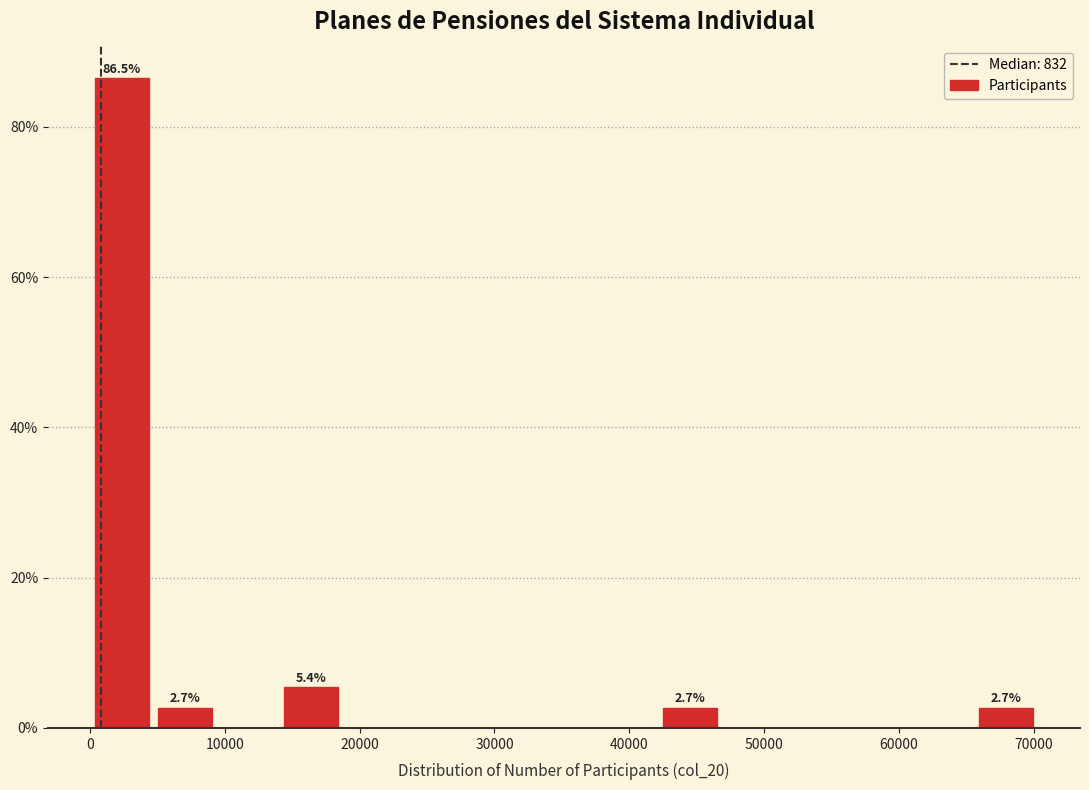

Over which range of the x-axis is the bar tallest?

0 to 5000